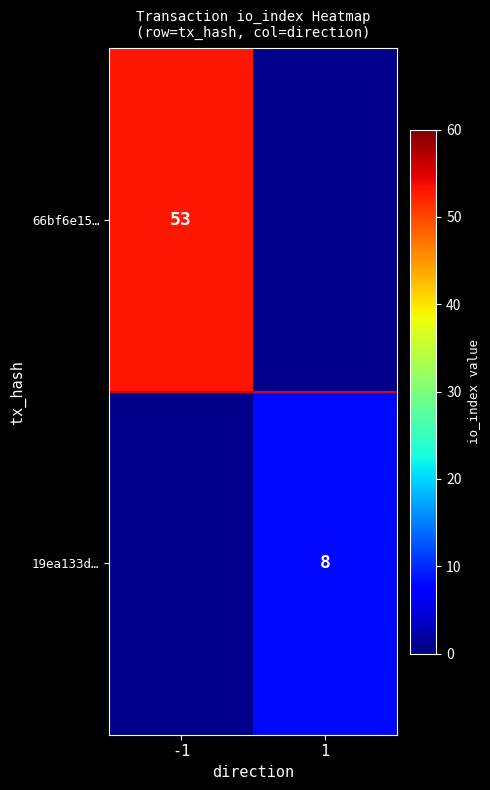

True or false: 19ea133d… has a value of 13 at 1.

False